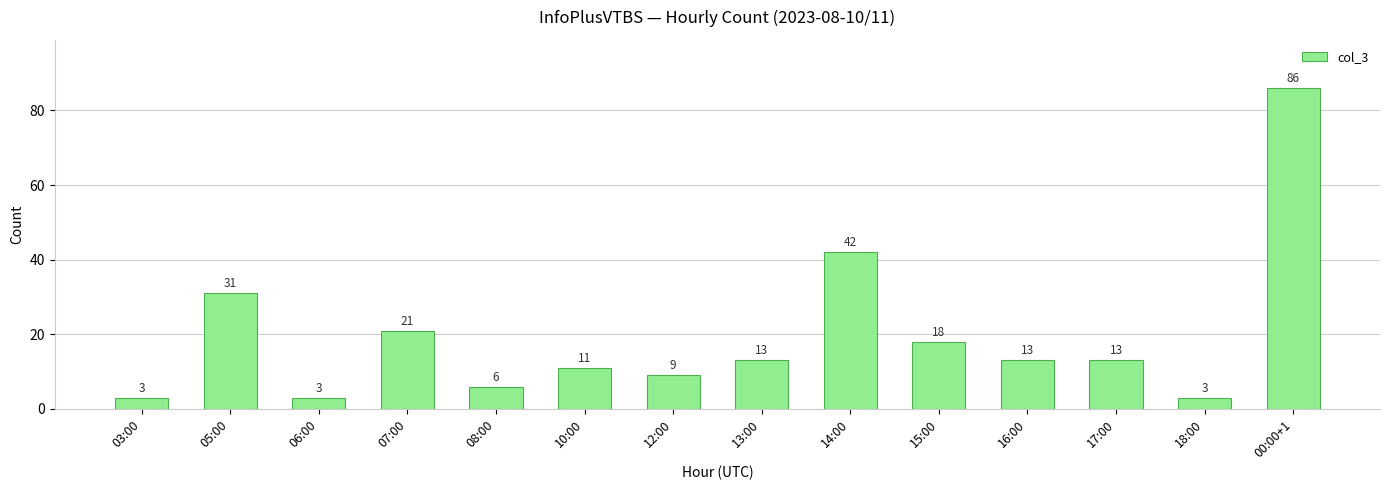

The chart shows a value of 18 at 15:00. True or false?

True